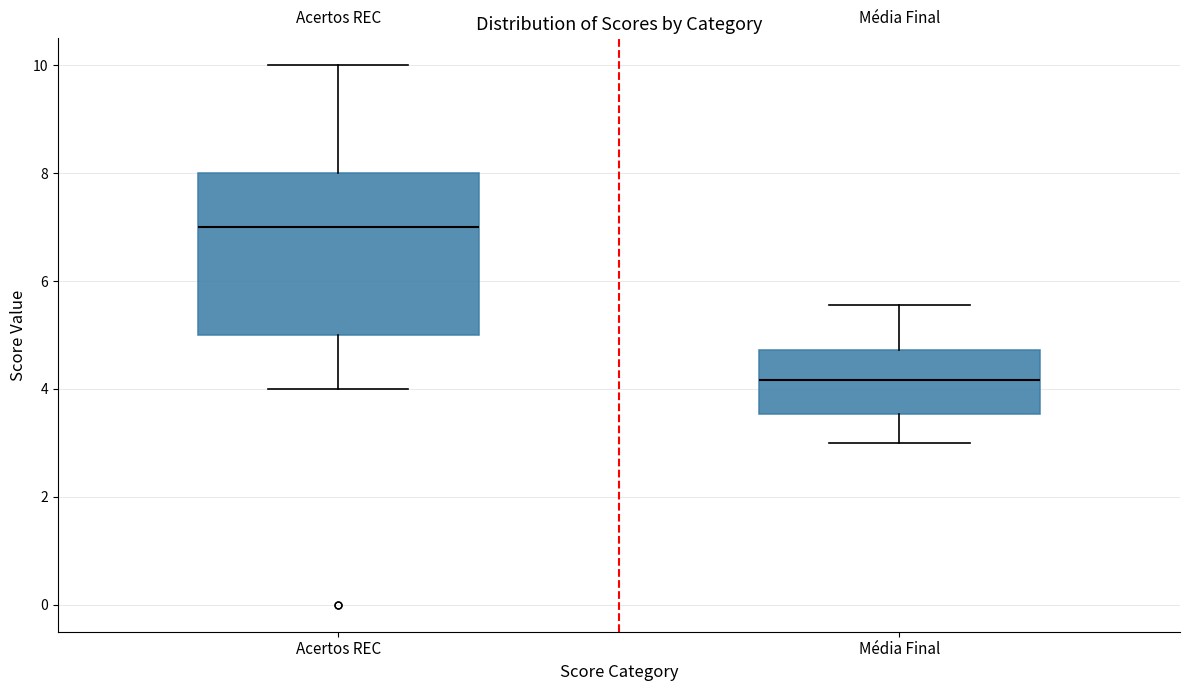

Where is the lower edge of the box for Média Final on the y-axis? The values are not printed on the chart, so give them approximately, as read against the axis.

3.6